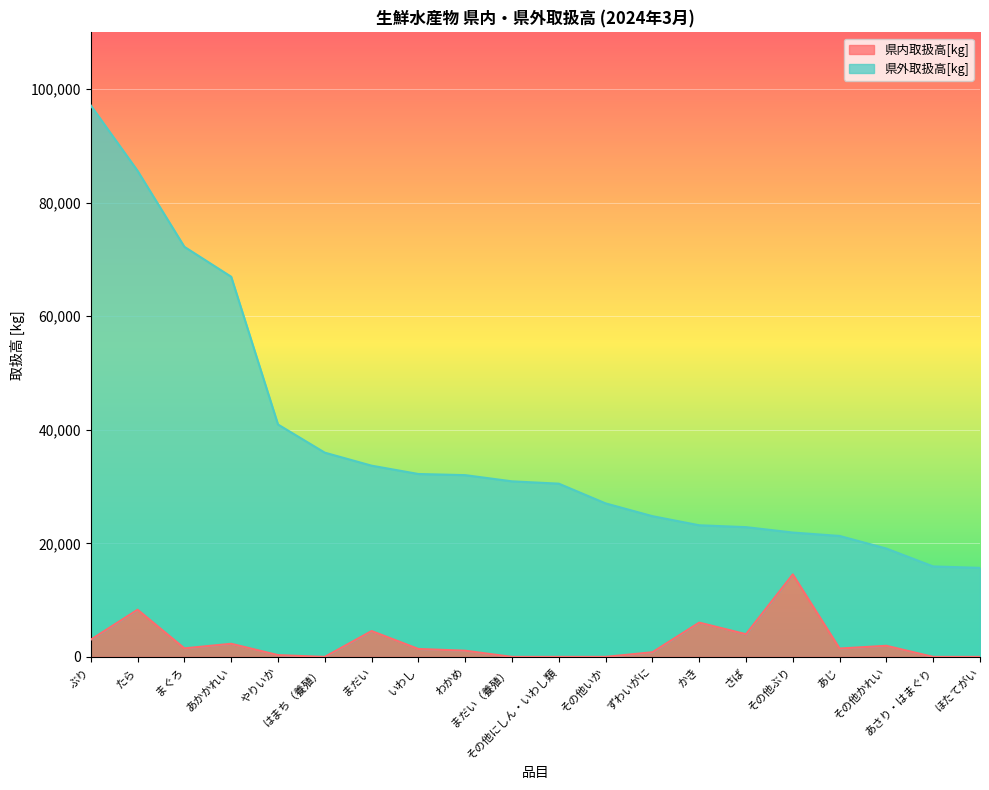

Where does the 県外取扱高[kg] series first go above 30921?

ぶり